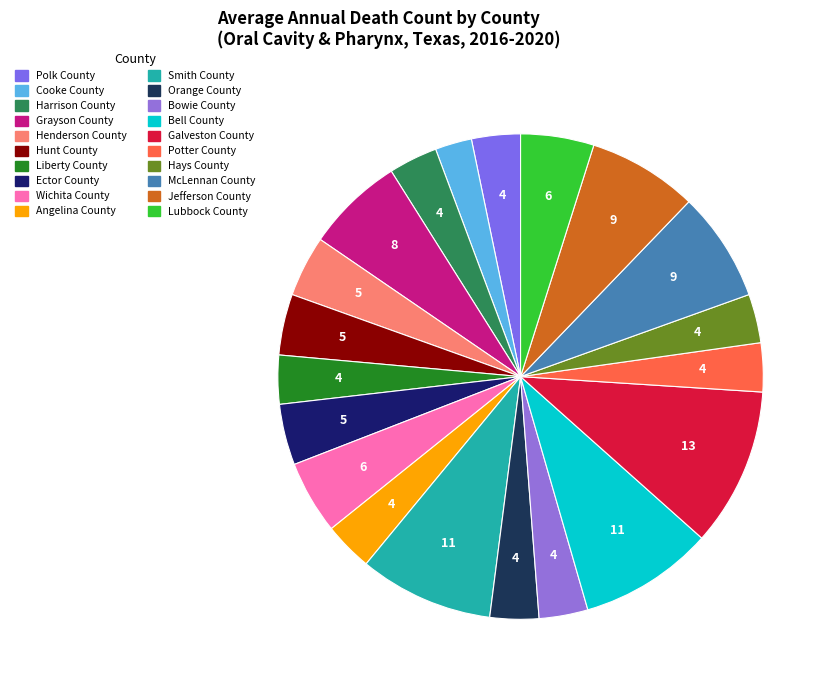

To the nearest percent, what is the average slice percentage?

5%